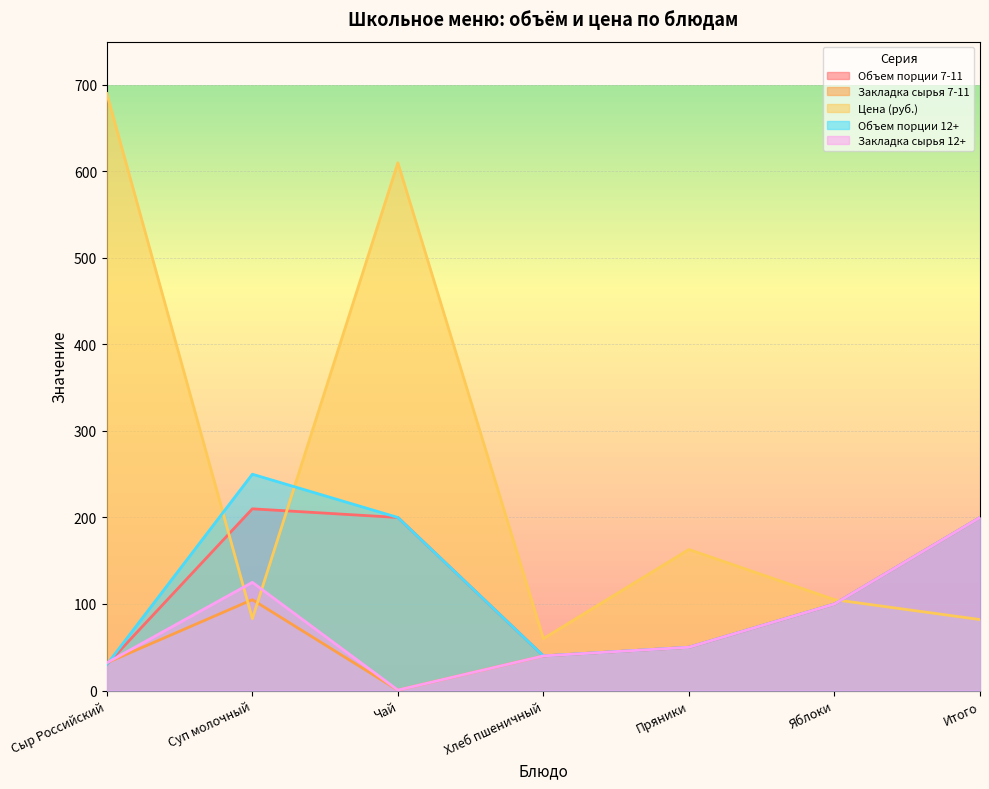

How many data points in Объем порции 12+ are less than 100?

3